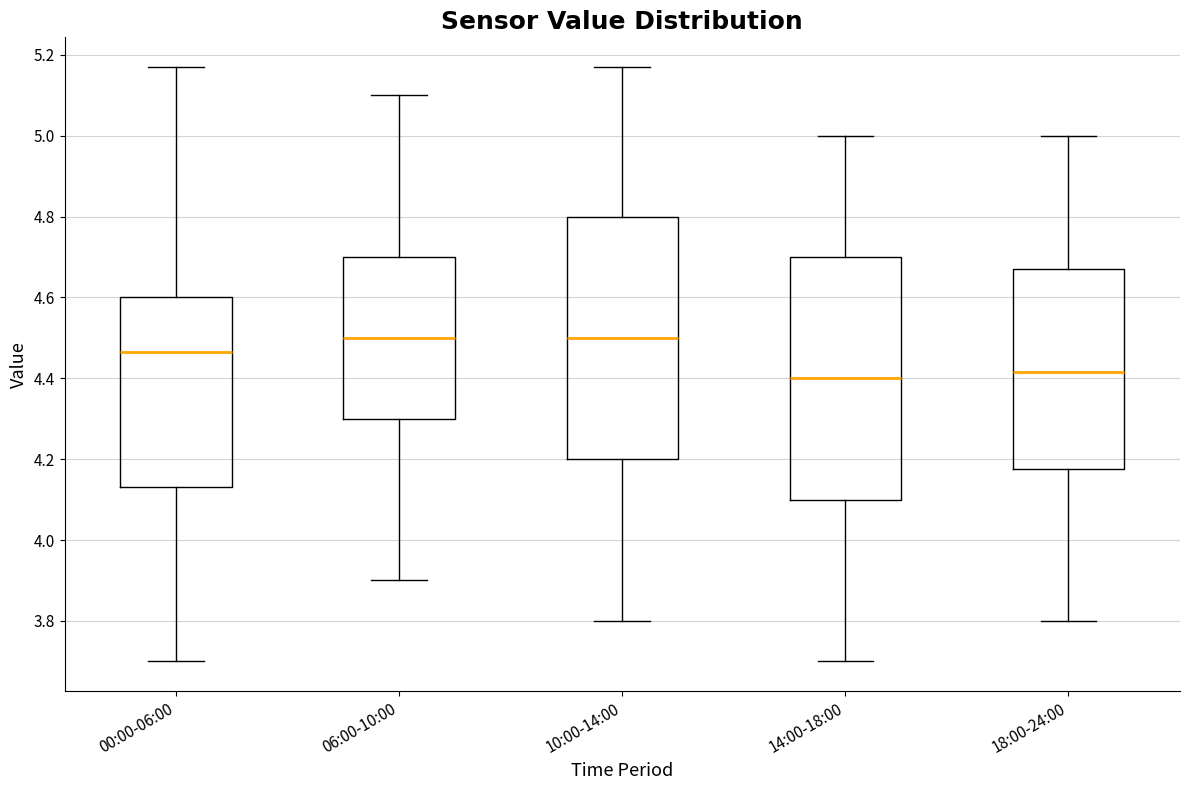

Reading left to right, read every box against the y-axis: the position of its median line, the range the box covers, and the ends of its whiskers. The values are not printed on the chart, so give them approximately, as read against the axis.

00:00-06:00: median 4.46, box 4.14 to 4.60, whiskers 3.70 to 5.18
06:00-10:00: median 4.50, box 4.30 to 4.70, whiskers 3.90 to 5.10
10:00-14:00: median 4.50, box 4.20 to 4.80, whiskers 3.80 to 5.18
14:00-18:00: median 4.40, box 4.10 to 4.70, whiskers 3.70 to 5.00
18:00-24:00: median 4.42, box 4.18 to 4.68, whiskers 3.80 to 5.00